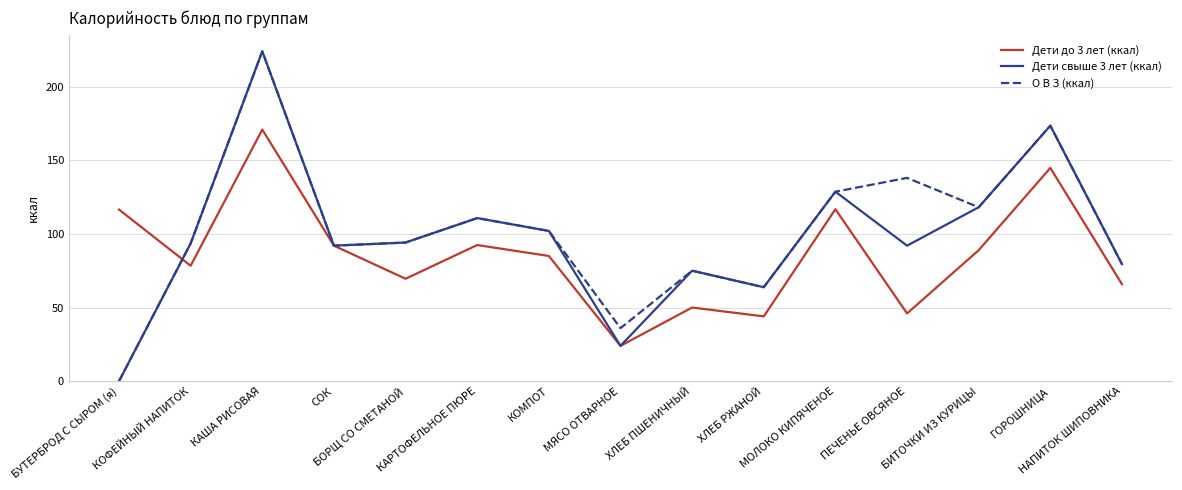

What is the maximum value for О В З (ккал)?

223.9